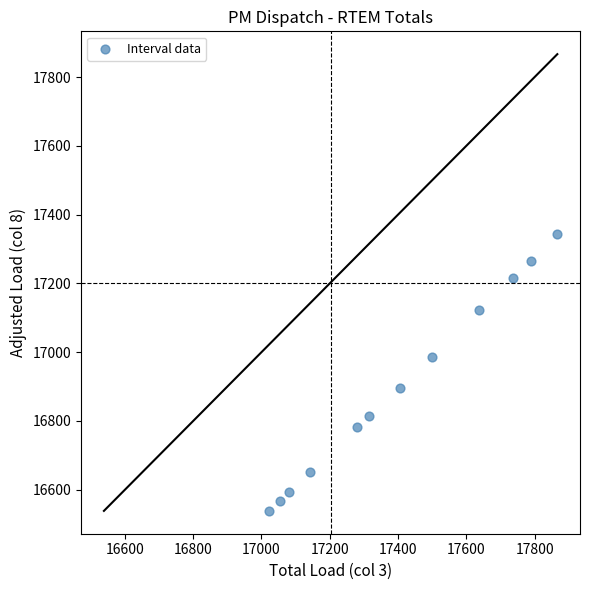

What is the average X value?

17401.9